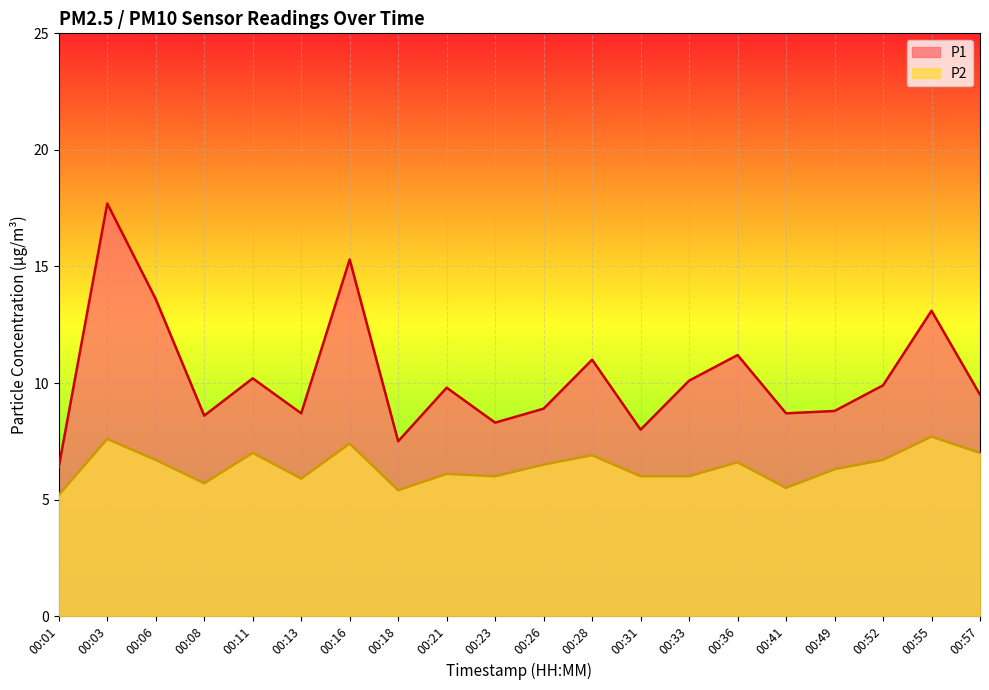

What is the value of the P2 point at the 8th from the left?

5.4